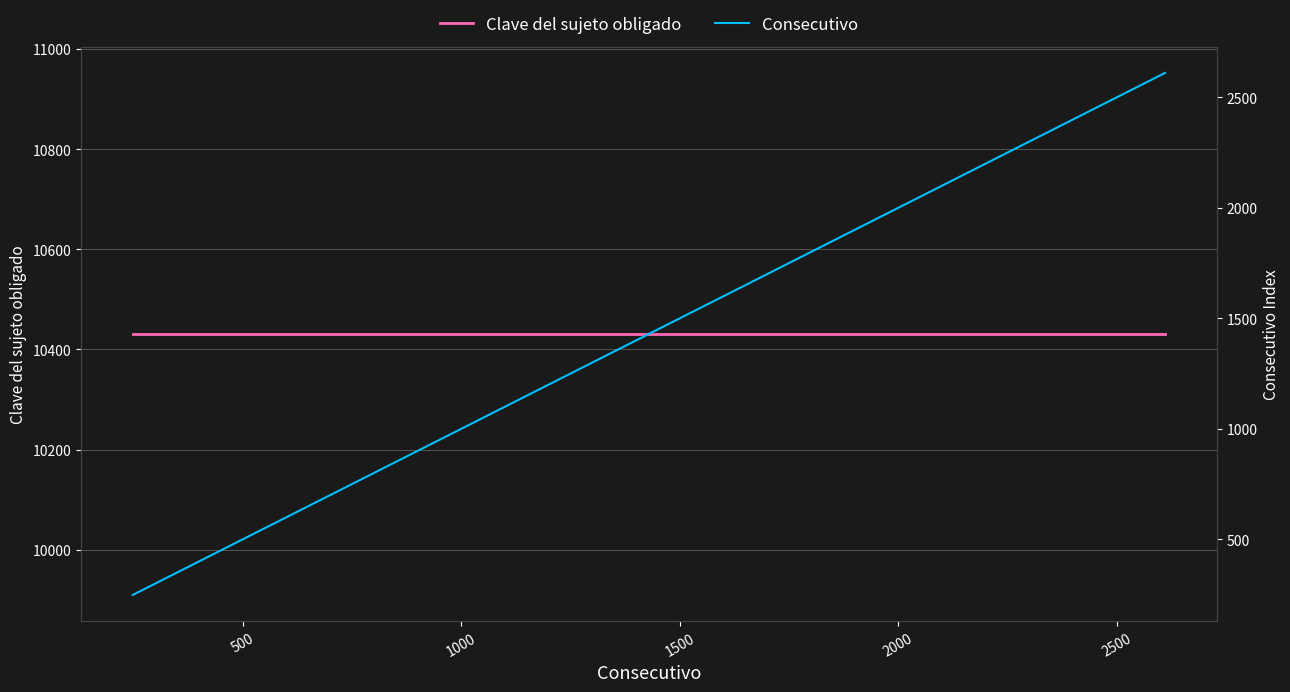

Which series has the largest total across all categories?

Clave del sujeto obligado